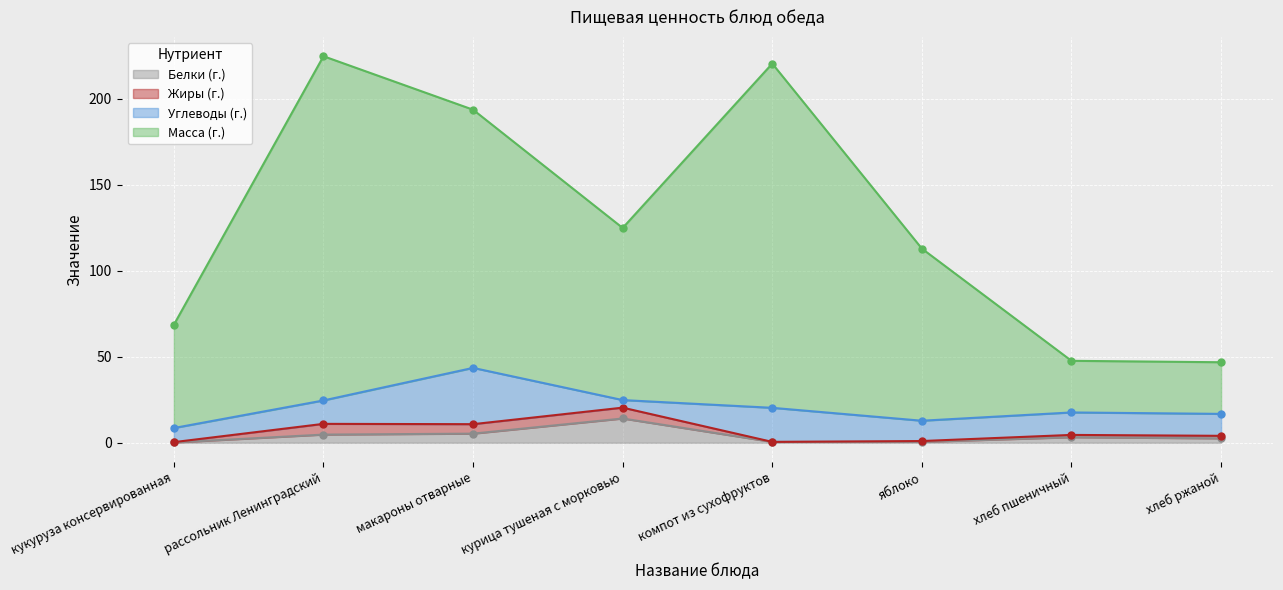

Is it true that Масса (г.) equals 316.2 at рассольник Ленинградский?

False